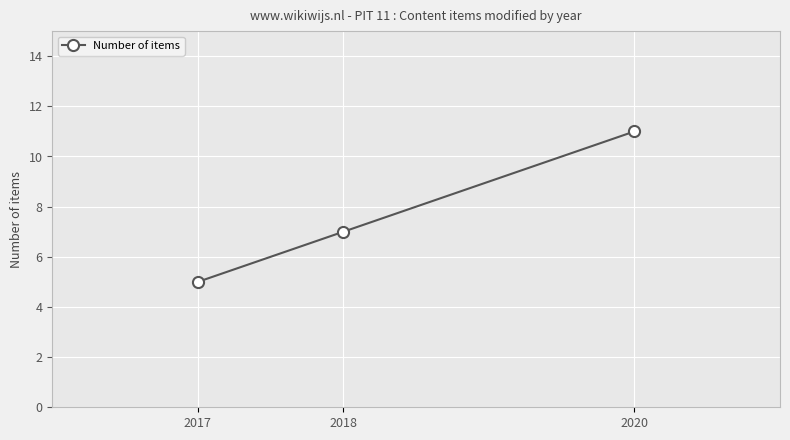

What is the difference between the values at 2020 and 2017?

6